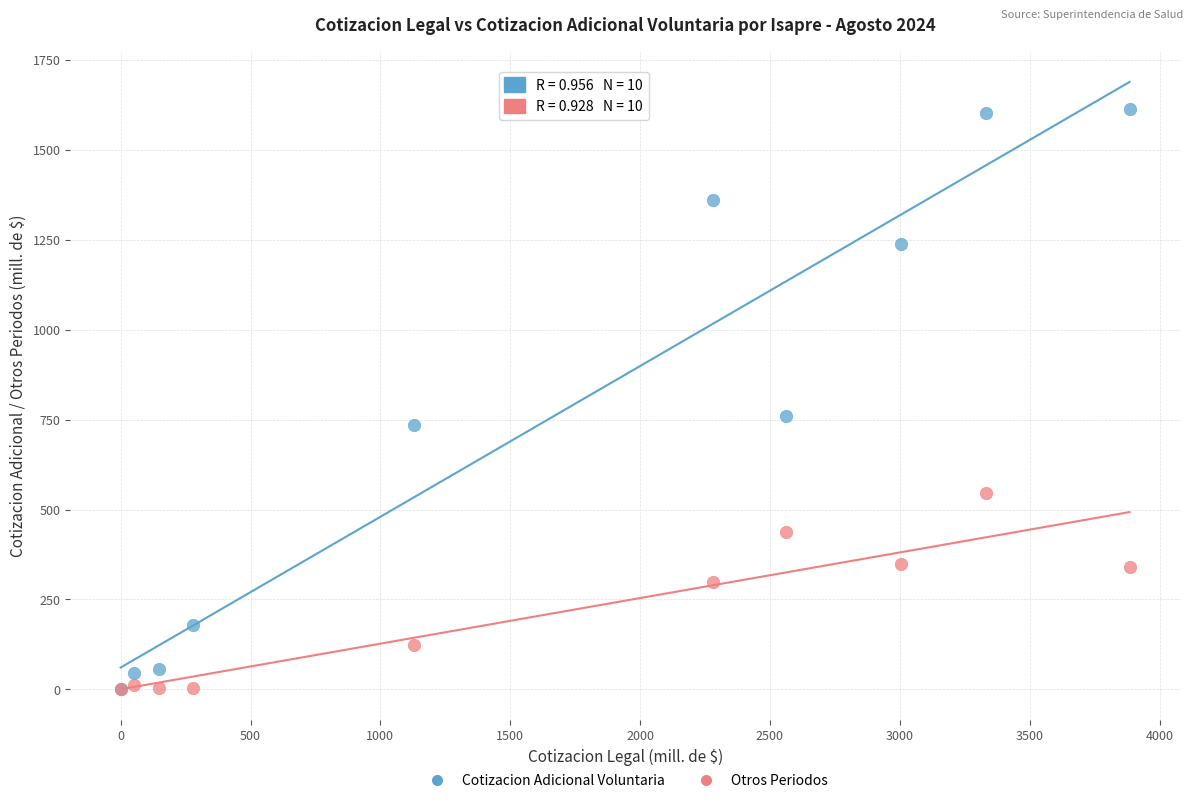

Which series contains the highest Y value?

Cotizacion Adicional Voluntaria